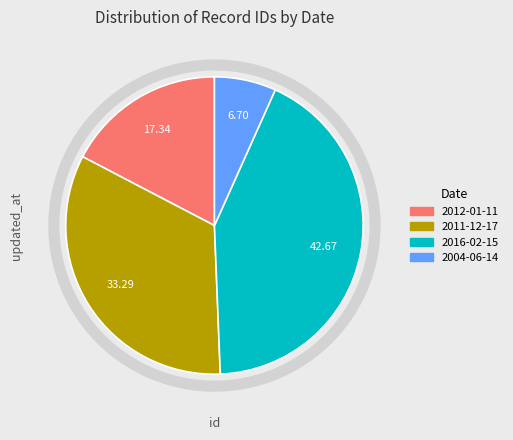

Do 2004-06-14 and 2011-12-17 together represent more than half of the pie?

No